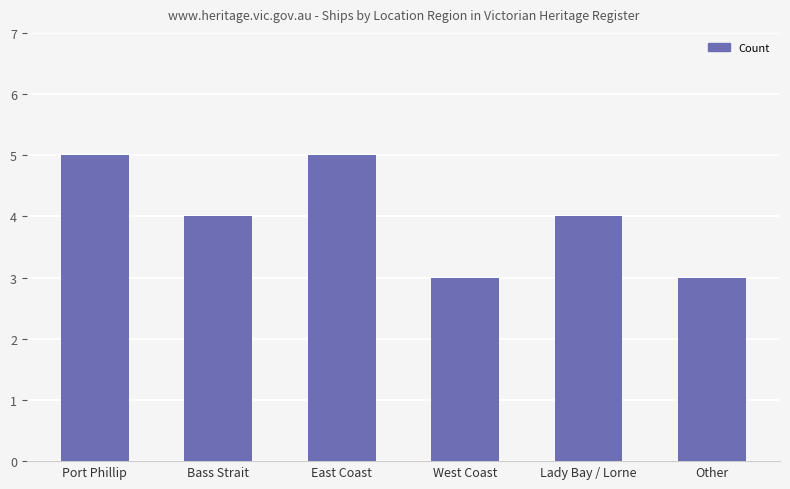

The value at Other is 4. True or false?

False